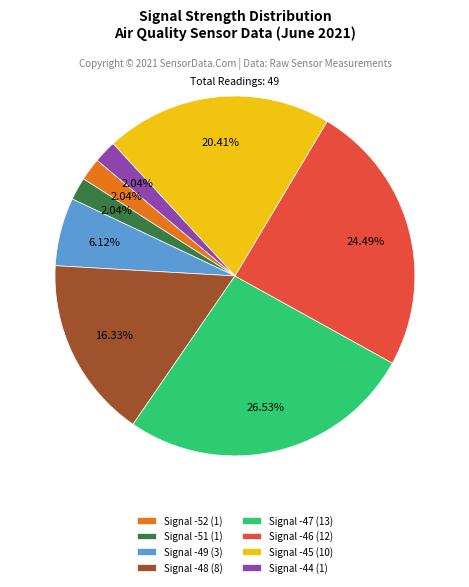

Which category has the biggest portion of the pie?

Signal -47 (13)